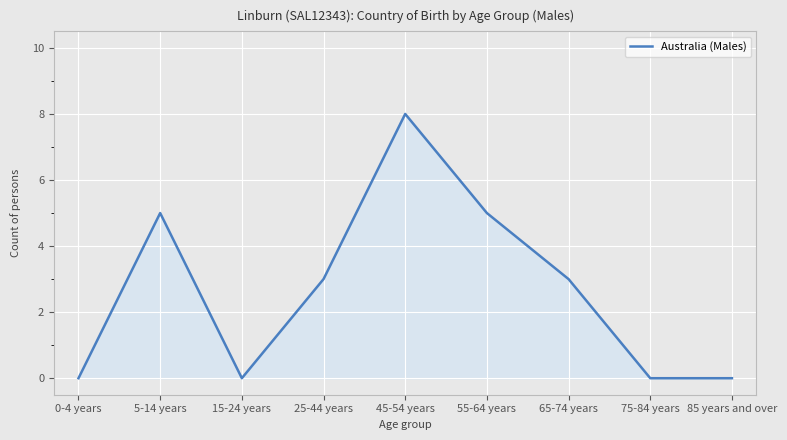

What is the difference between the values at 25-44 years and 0-4 years?

3